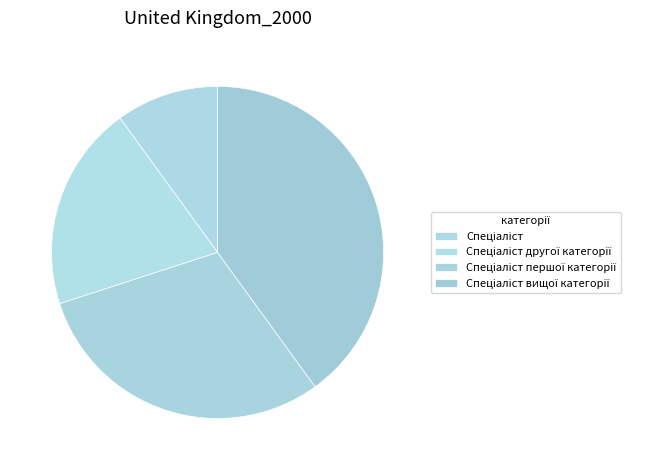

Does Спеціаліст account for over 50% of the chart?

No